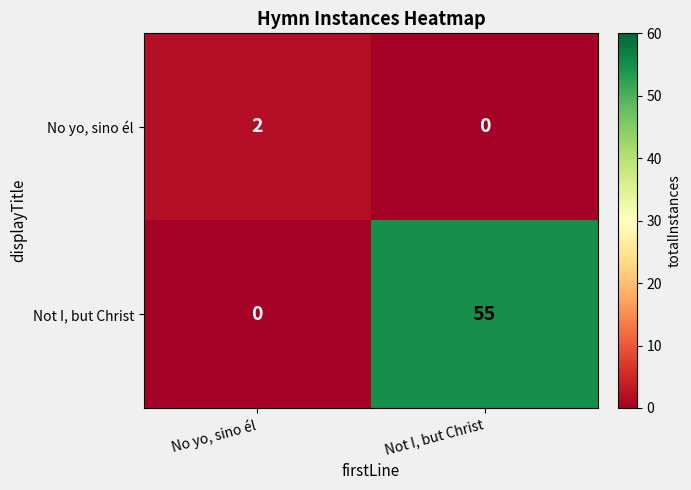

Is it true that No yo, sino él equals 0 at Not I, but Christ?

True